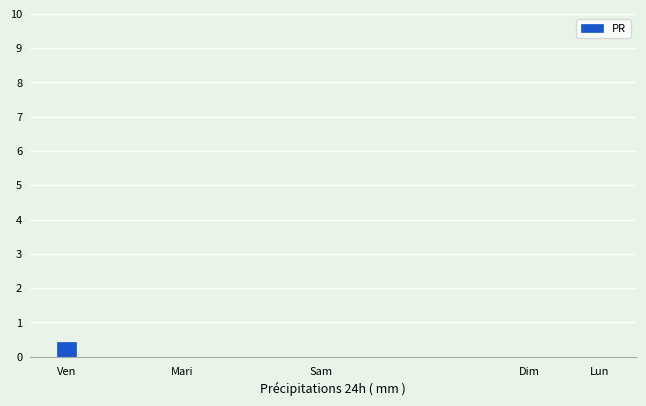

What is the maximum value shown in the chart?

0.4